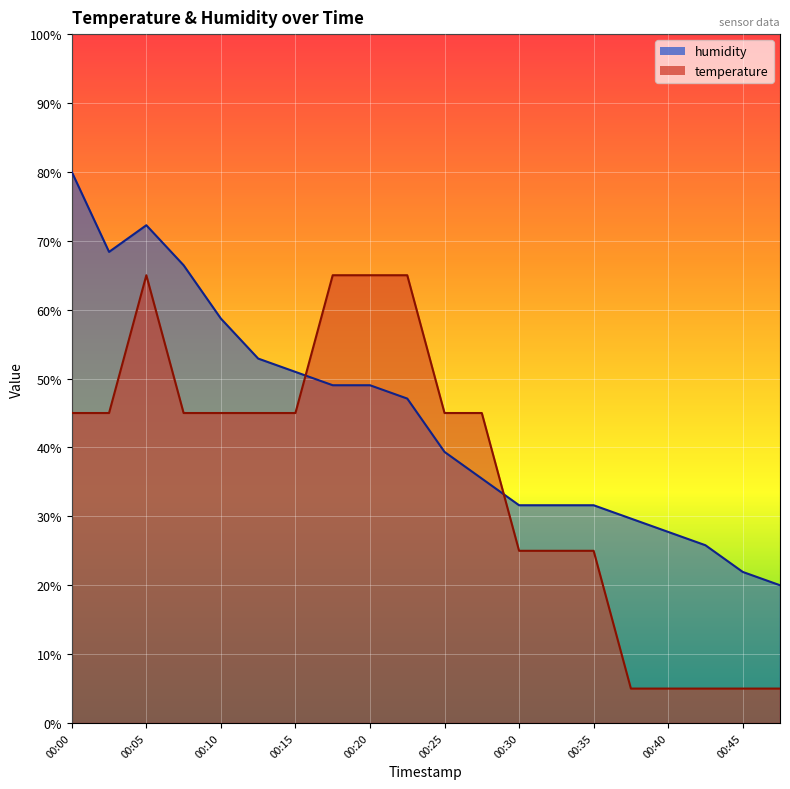

What is the difference between the second highest and second lowest values in the temperature series?

60.0